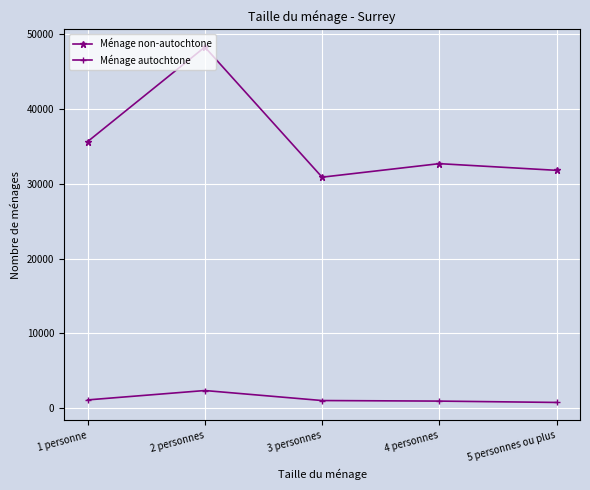

Rank the categories by Ménage non-autochtone value from highest to lowest.

2 personnes, 1 personne, 4 personnes, 5 personnes ou plus, 3 personnes